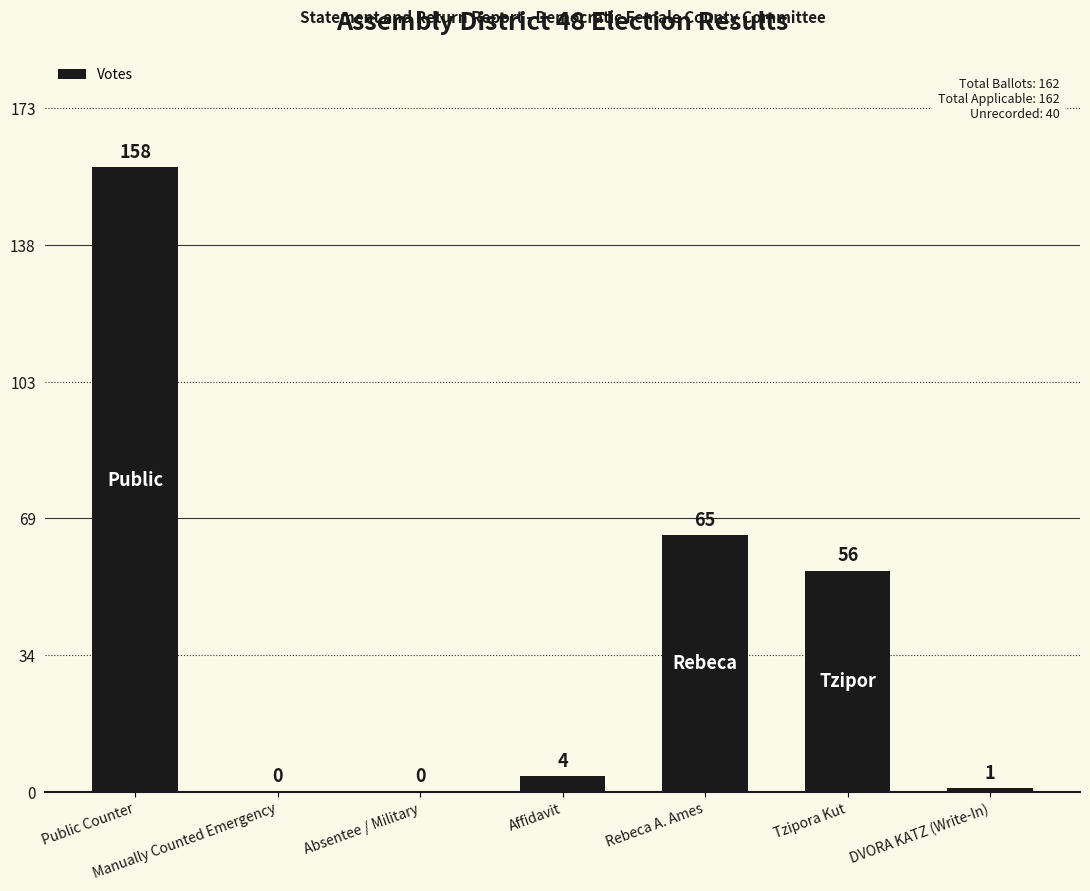

What is the change in value from Manually Counted Emergency to Rebeca A. Ames?

+65